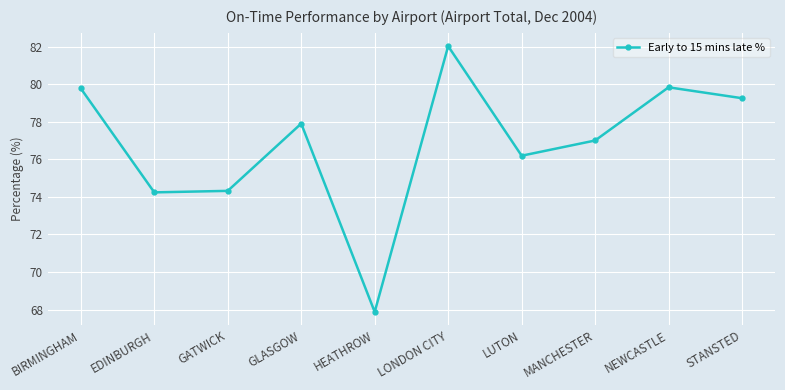

Is this an area chart (filled region under the line)?

No